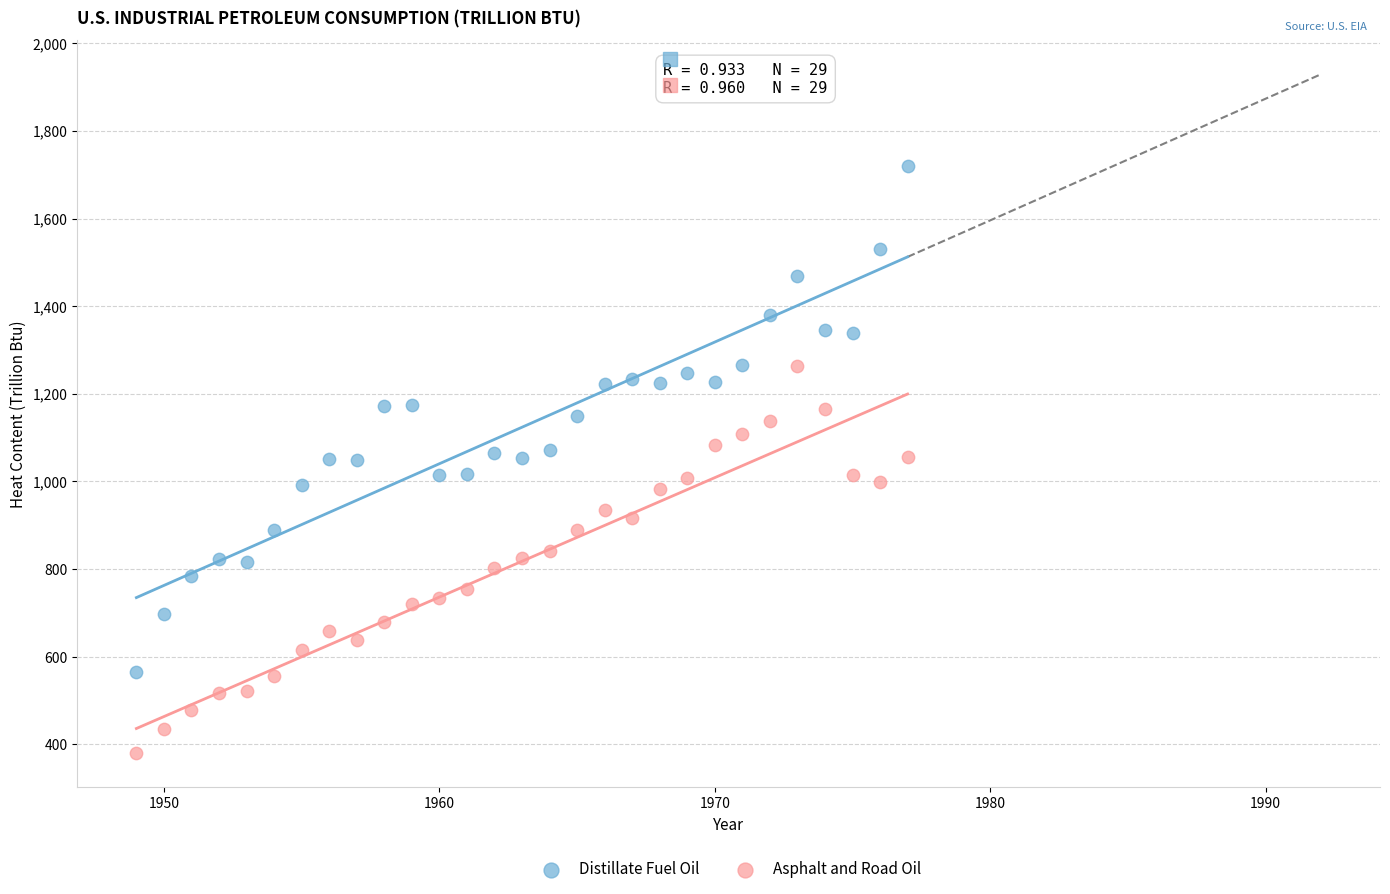

Which series reaches the minimum Y coordinate?

Asphalt and Road Oil